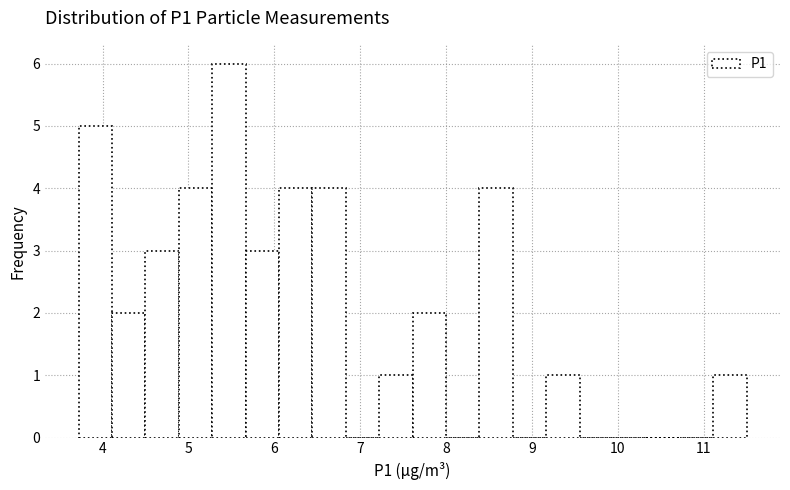

Read against the x-axis, roughly where is the centre of the tallest bar?

5.5